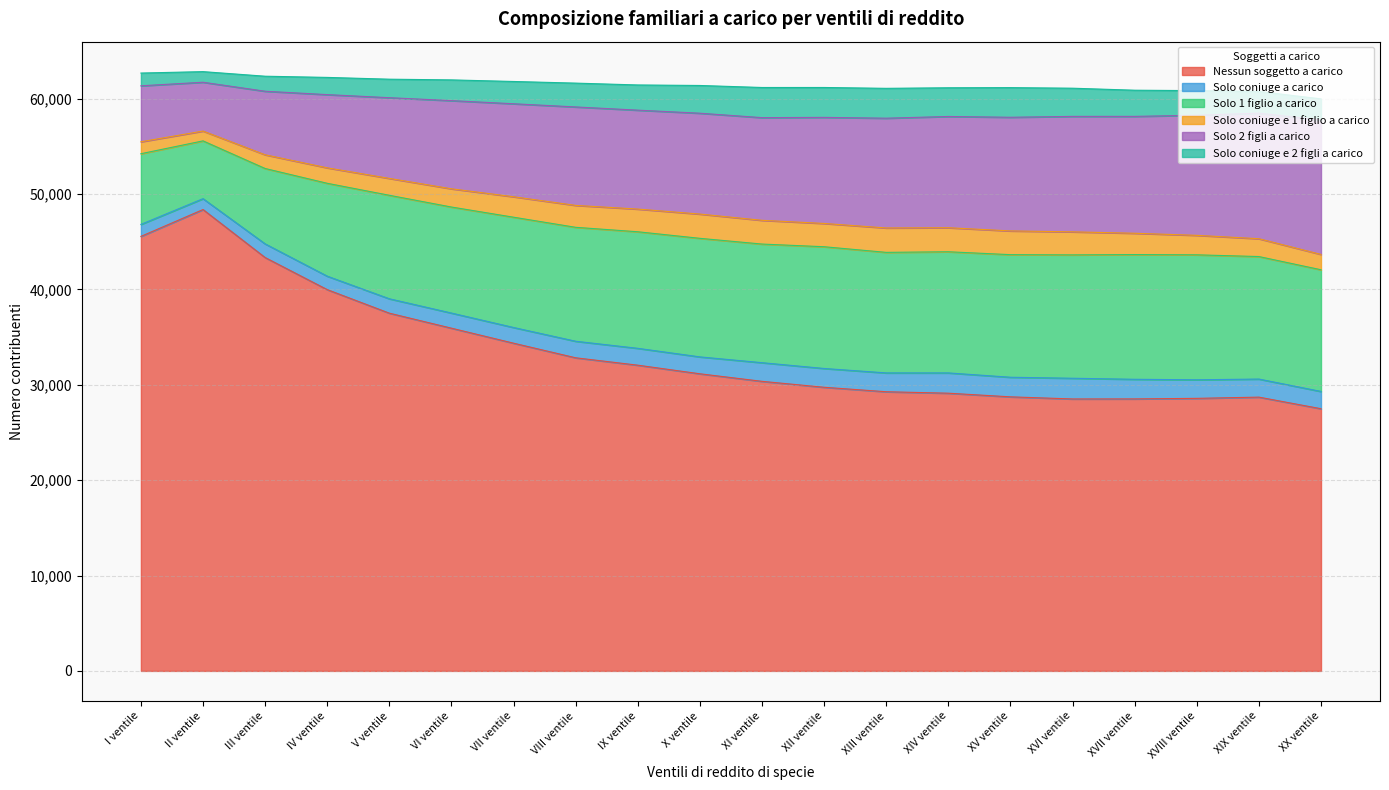

How many lines are shown in the chart?

6